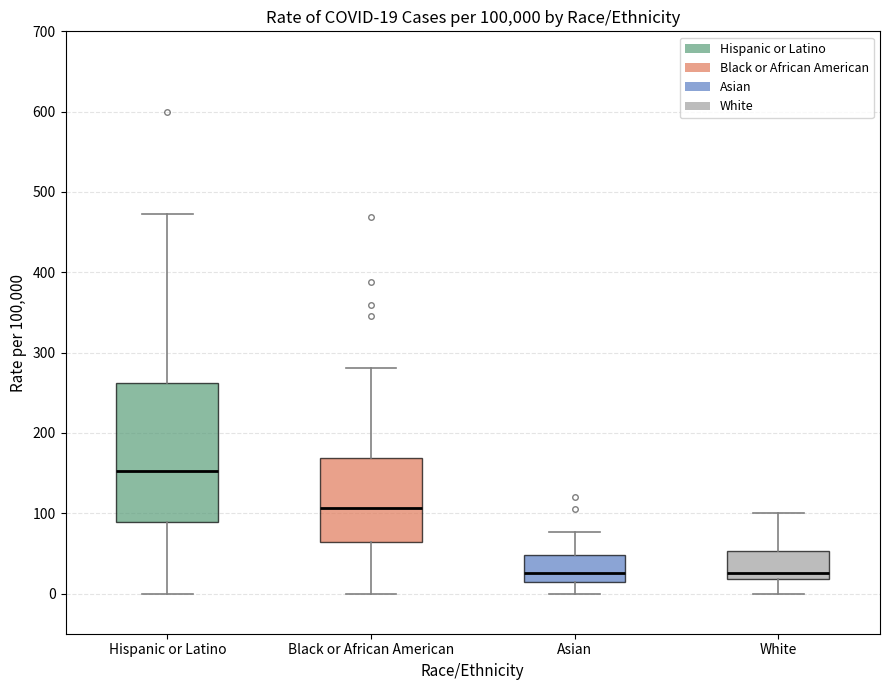

Which box is the tallest, from its lower edge to its upper edge?

Hispanic or Latino